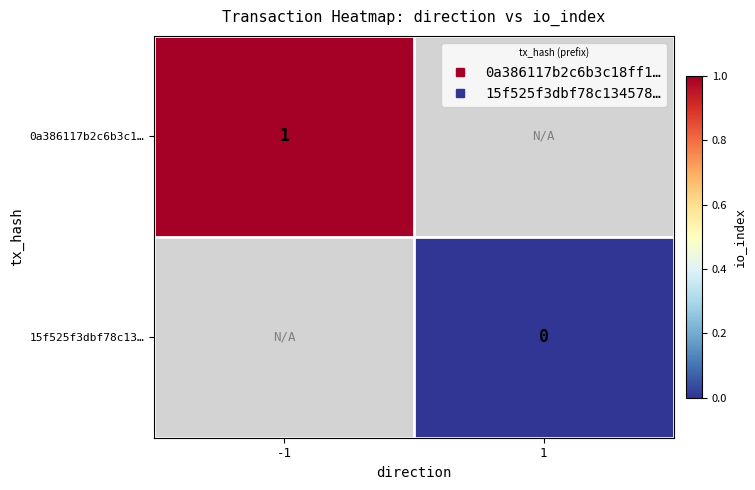

Which has a higher value, 1 or -1?

-1